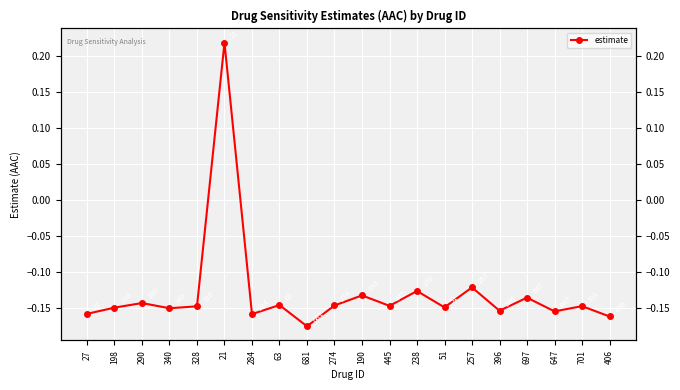

How many lines are shown in the chart?

1